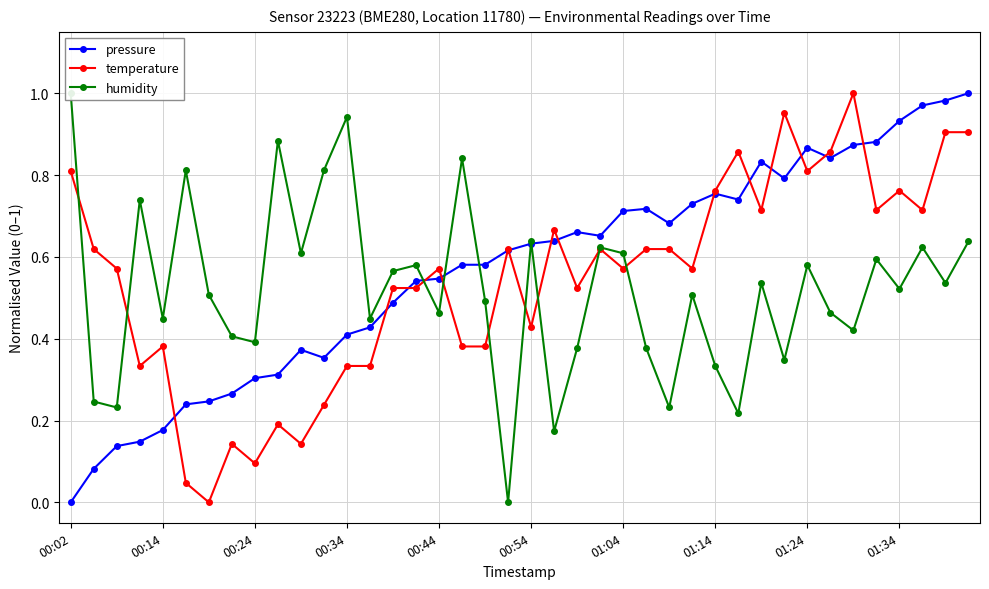

What is the average value of the temperature series?

0.5